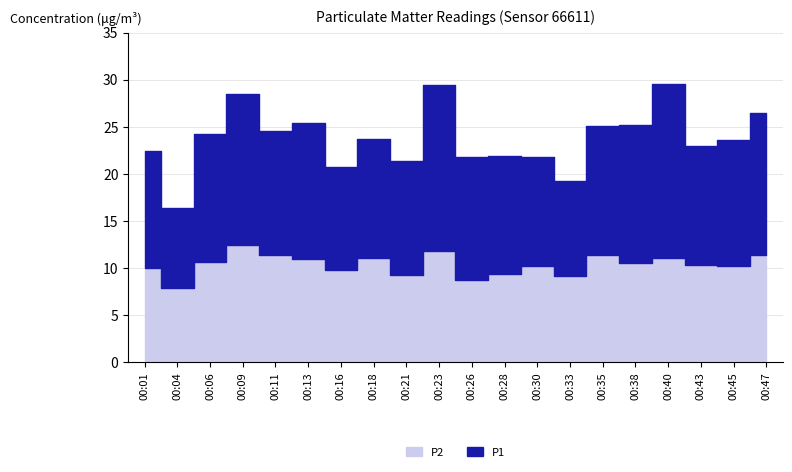

How many interior local valleys does the P1 series have?

6